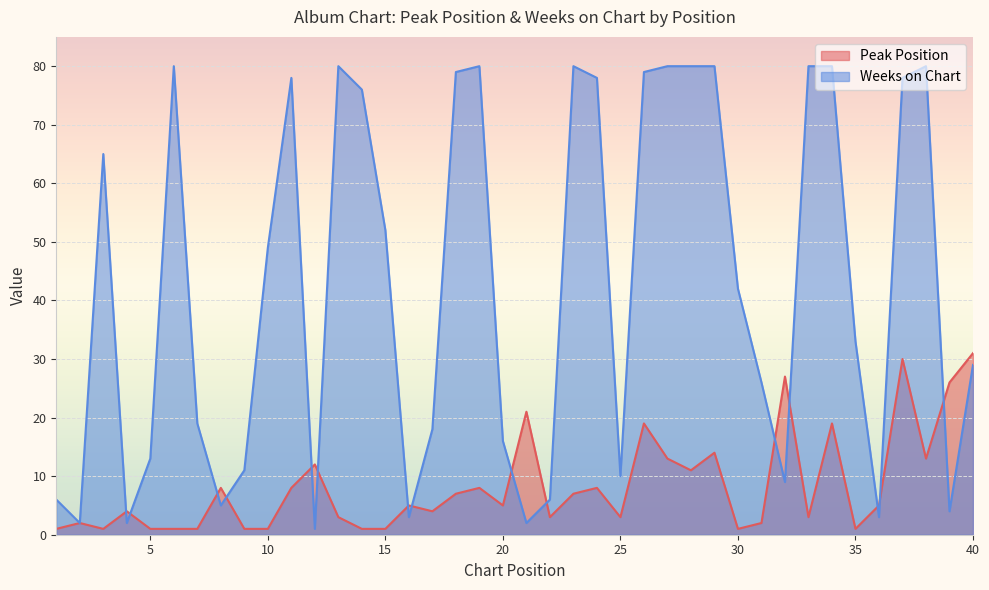

At which label is Weeks on Chart closest to 40?

30